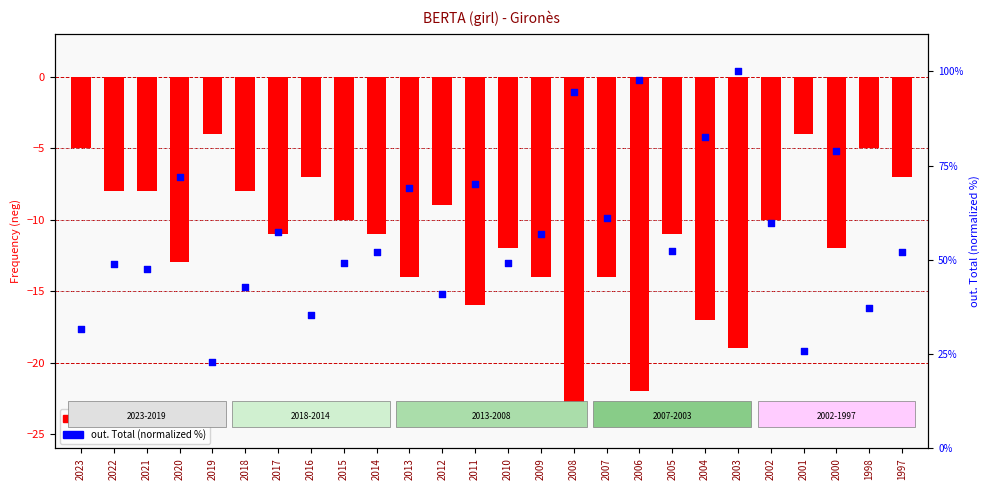

Is the value of out. Total (norm) at 2014 greater than the value of Frequency (neg) at 2021?

Yes